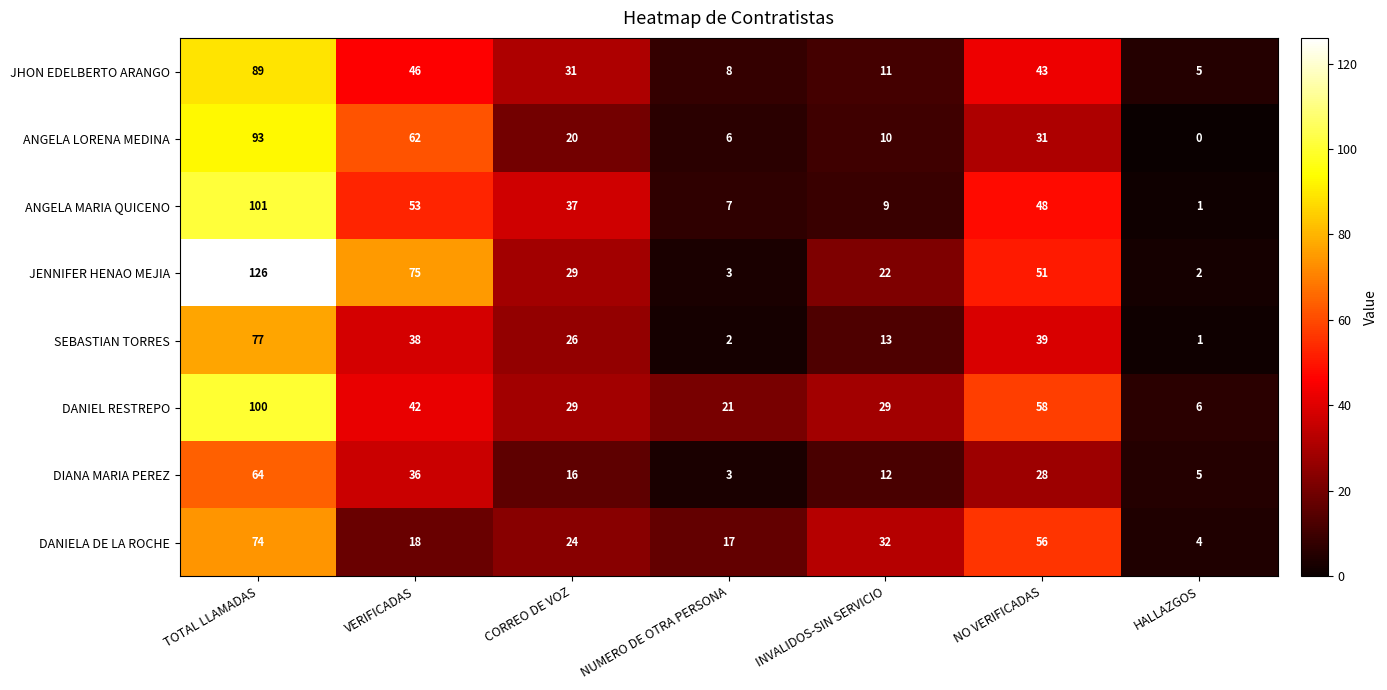

Which series has the largest range (max minus min)?

JENNIFER HENAO MEJIA